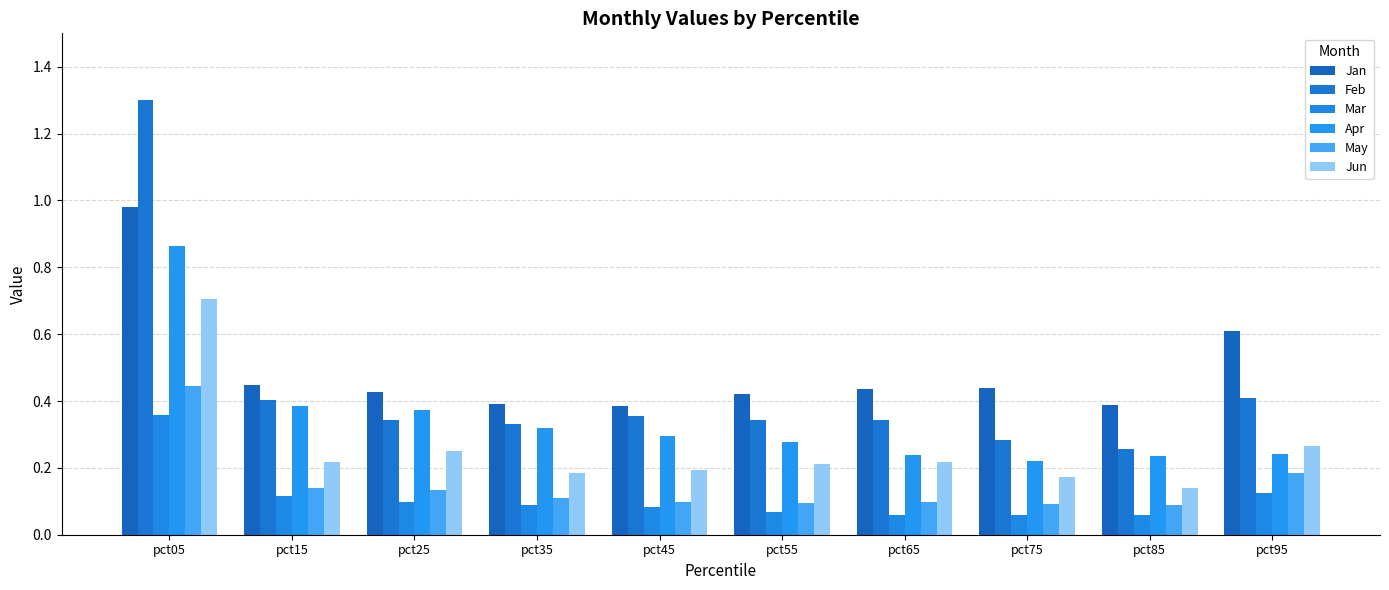

Which series has the widest spread of values?

Feb